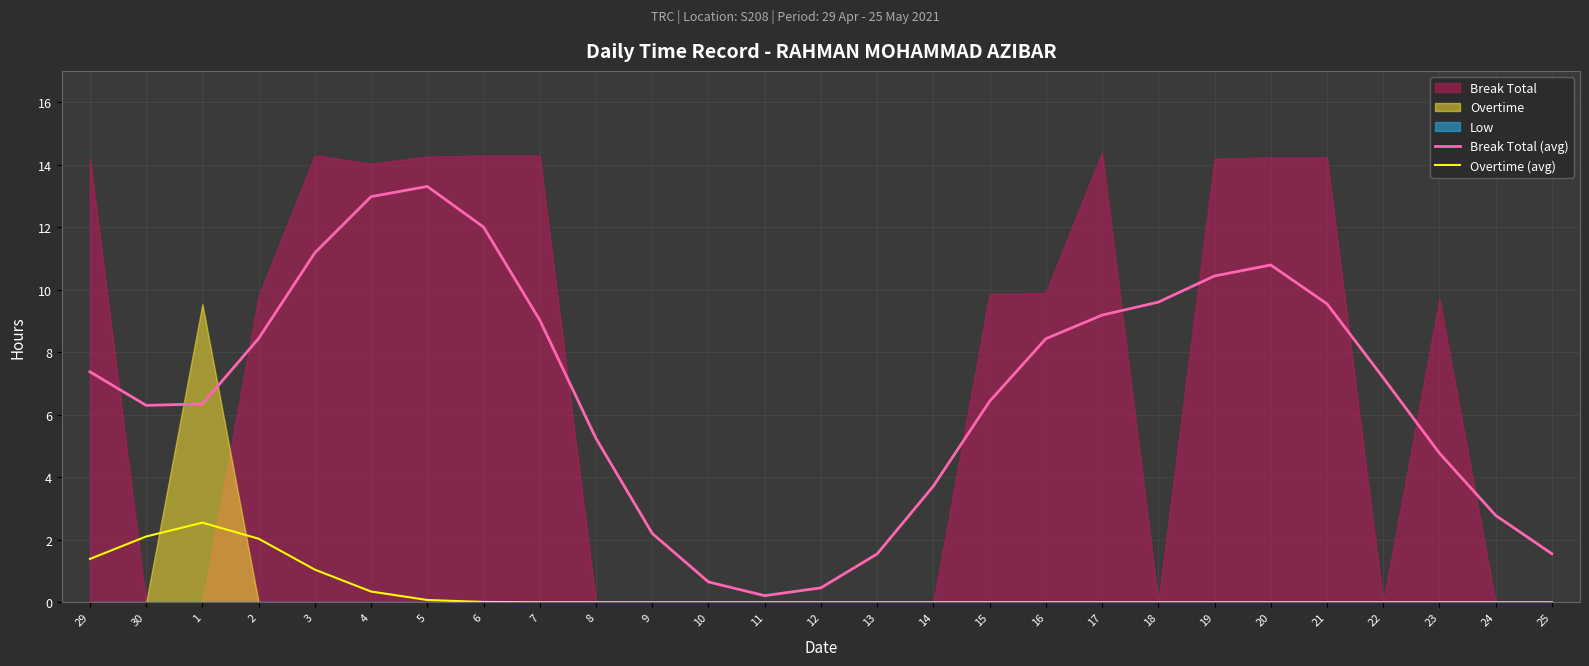

In Break Total (avg), how many points are lower than both neighbors (excluding endpoints)?

2